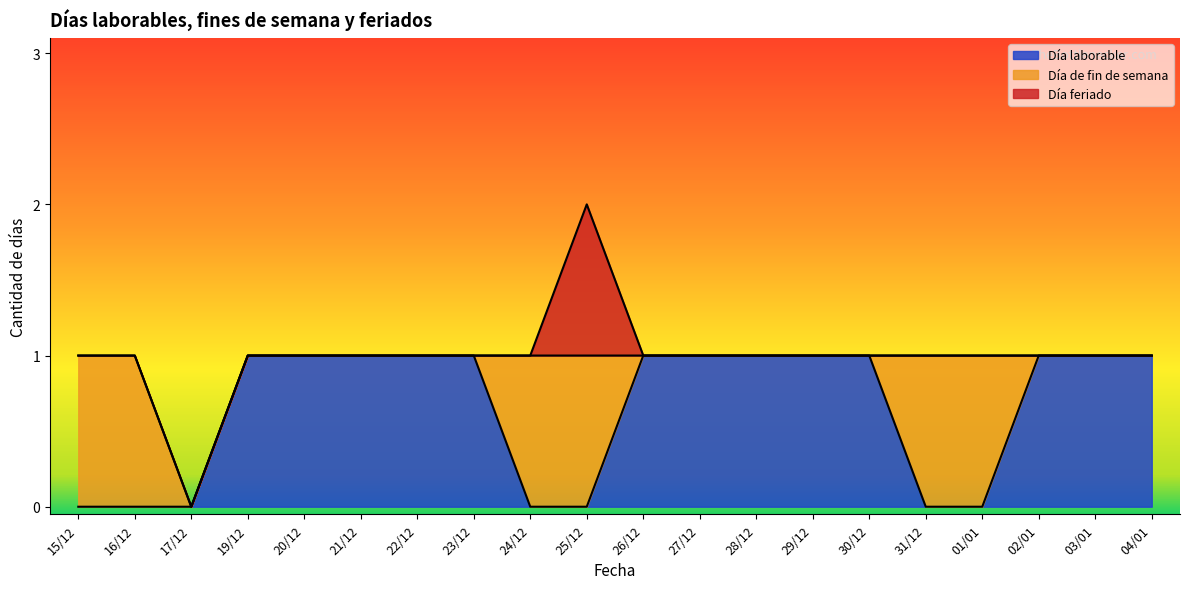

Where is Día feriado nearest to the value 0?

15/12